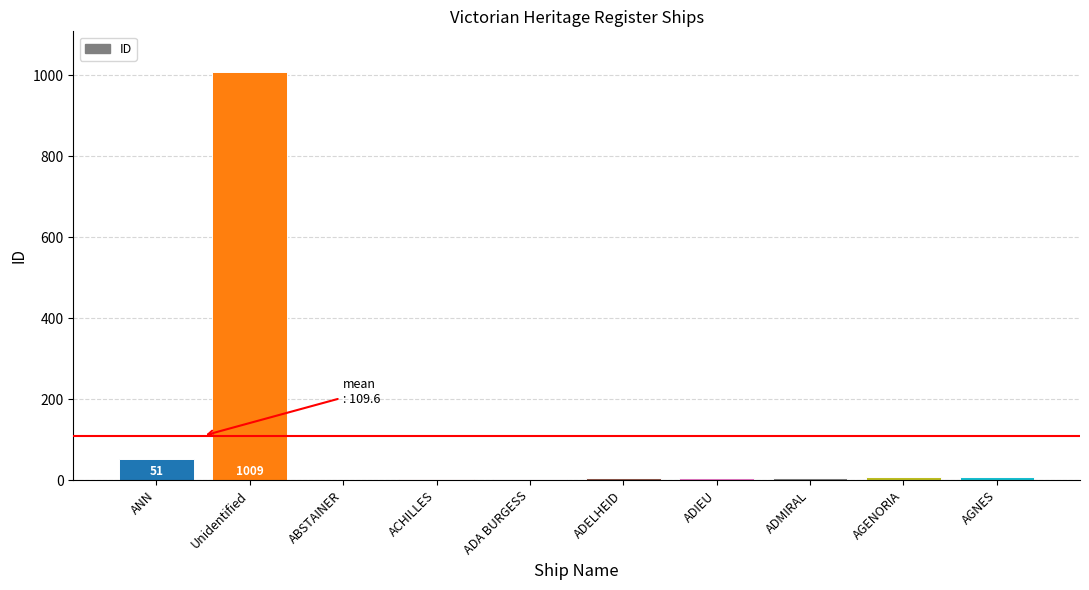

What is the change in value from ABSTAINER to AGENORIA?

+6